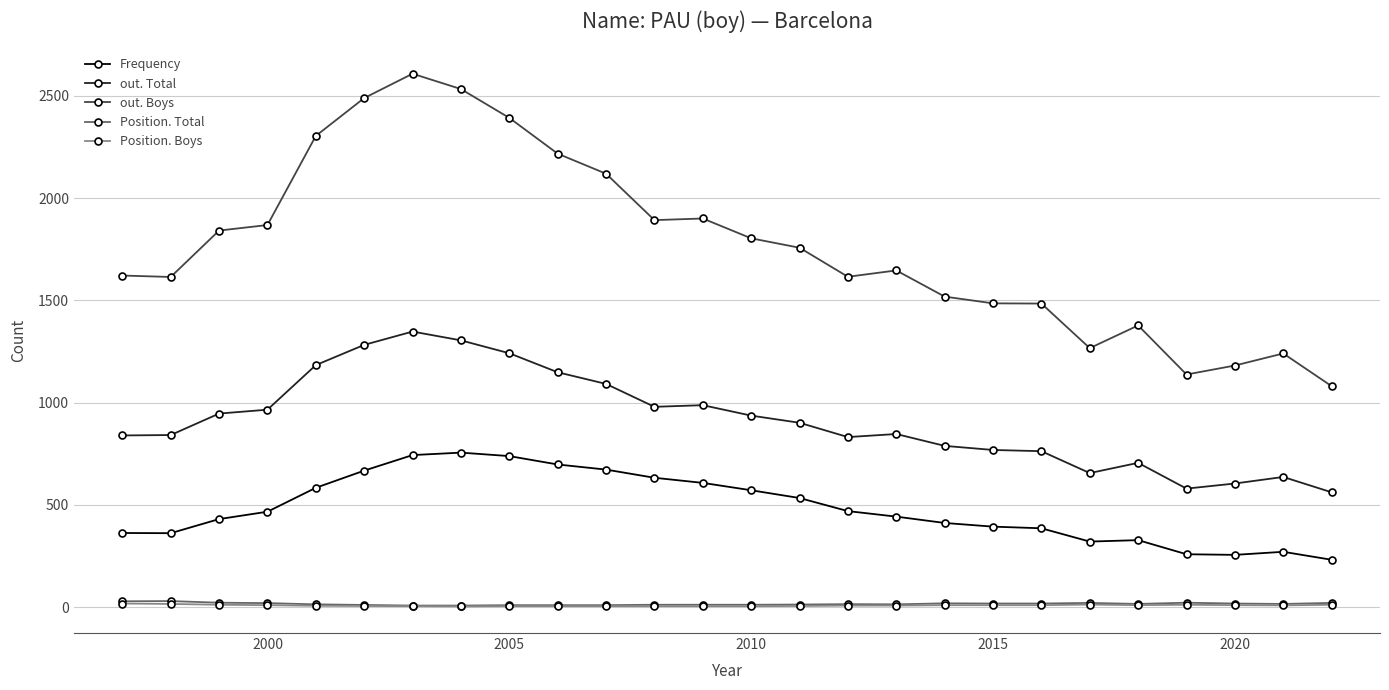

True or false: Frequency and Position. Total intersect in this chart.

False